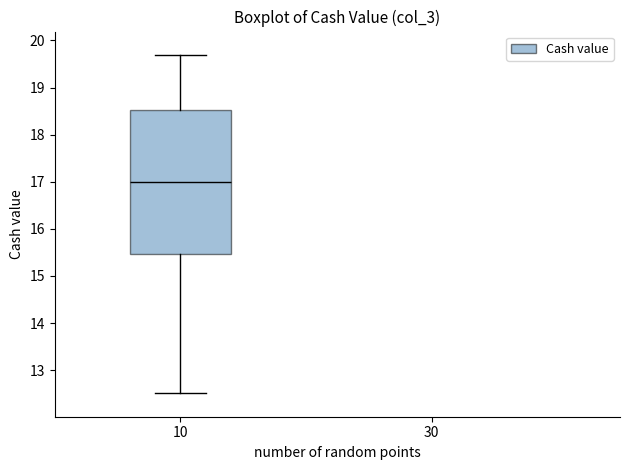

Where does the upper whisker of the box at x = 10 end on the y-axis? The values are not printed on the chart, so give them approximately, as read against the axis.

19.7